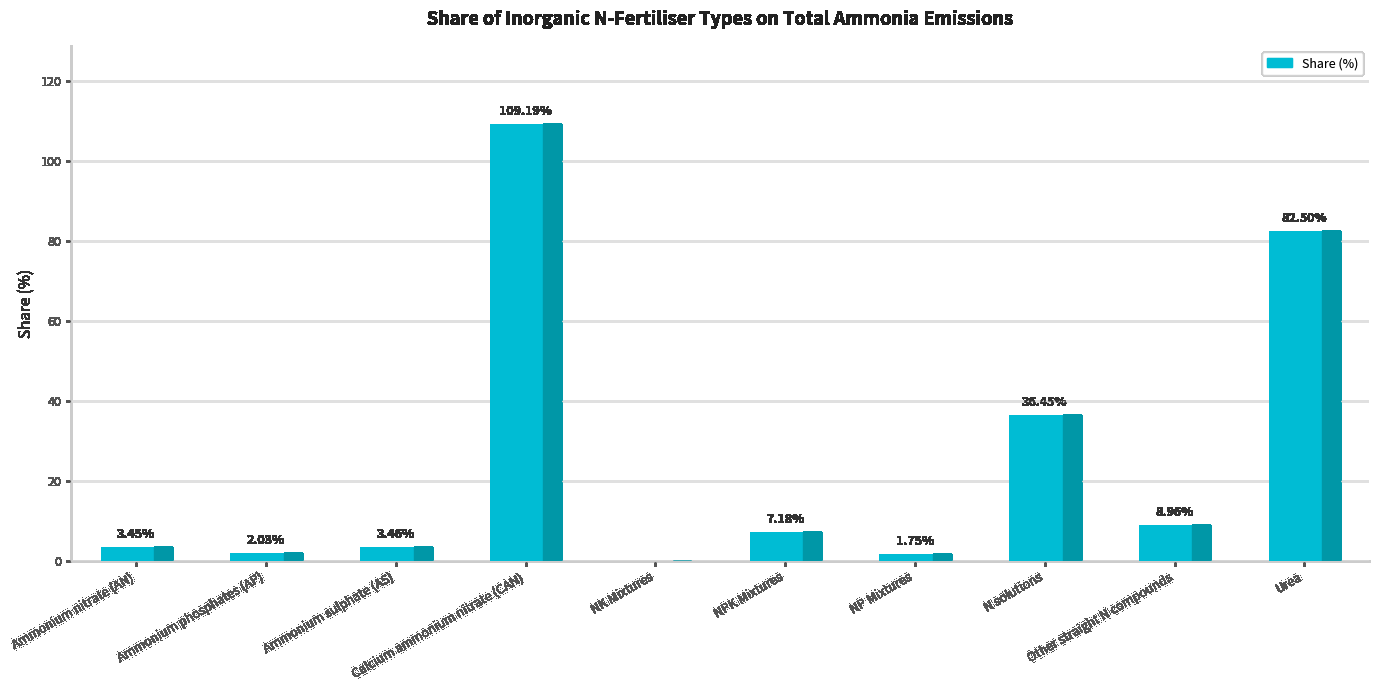

Between Ammonium sulphate (AS) and N solutions, which is larger?

N solutions